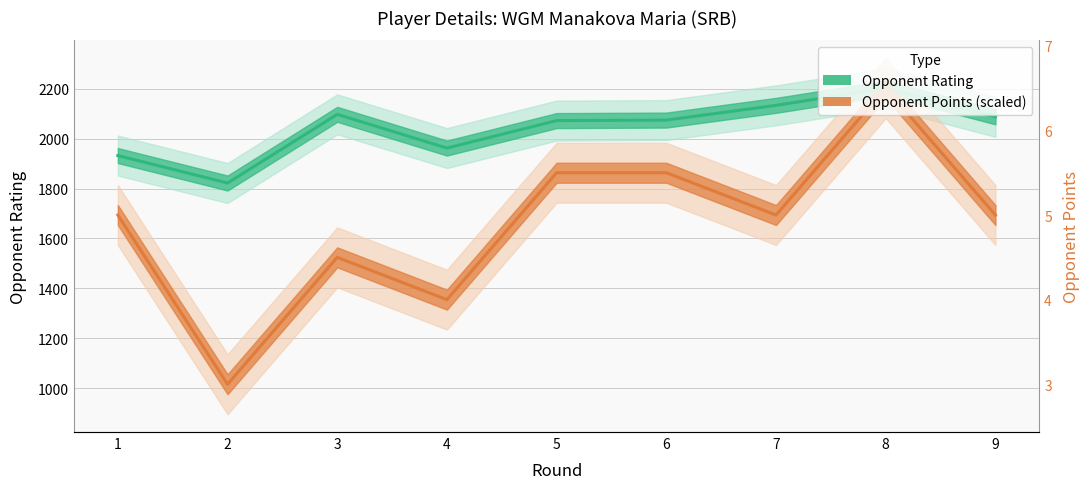

What is the lowest value of the Rating series?

1822.0